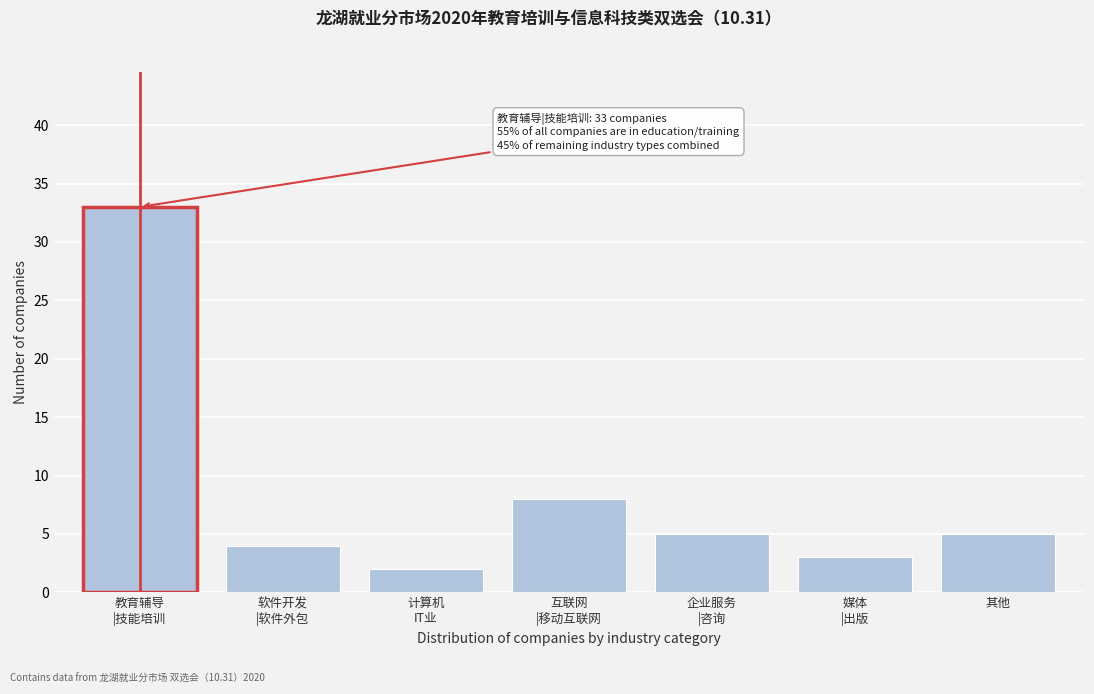

Reading right to left, extract all data points from this chart.

5	3	5	8	2	4	33